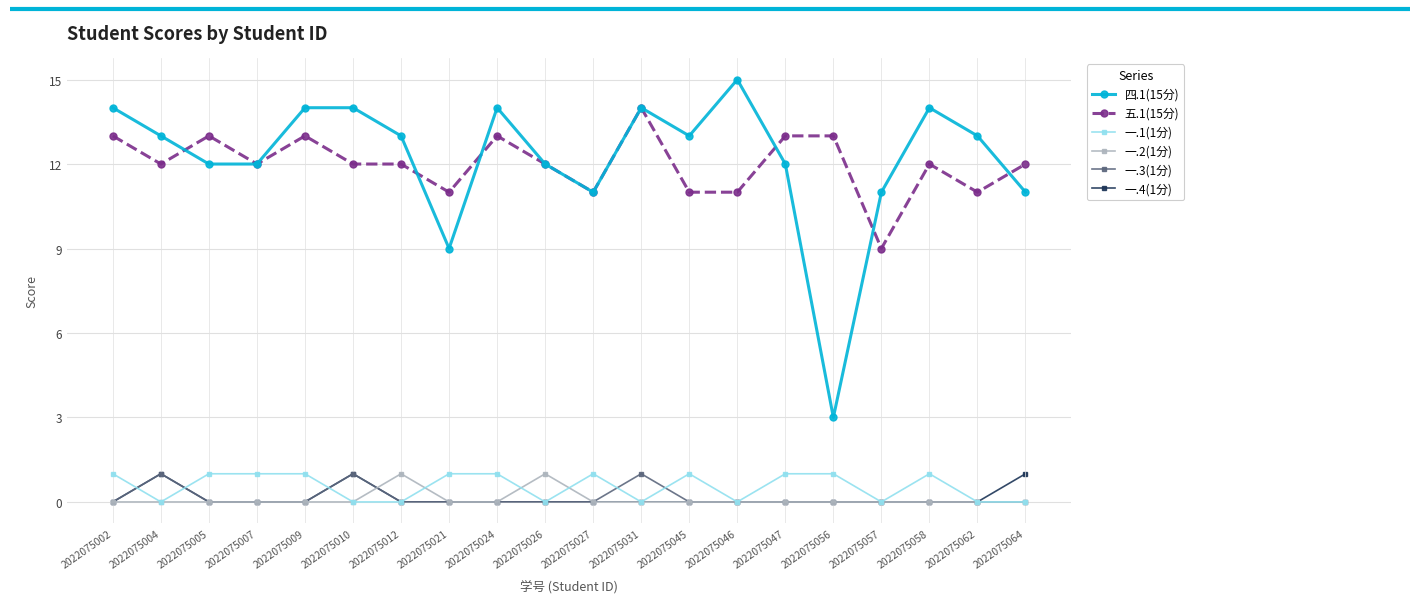

True or false: 五.1(15分) and 一.1(1分) intersect in this chart.

False